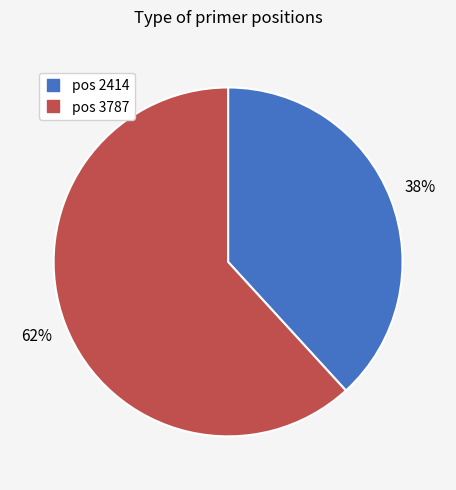

Does any single category account for the majority?

Yes